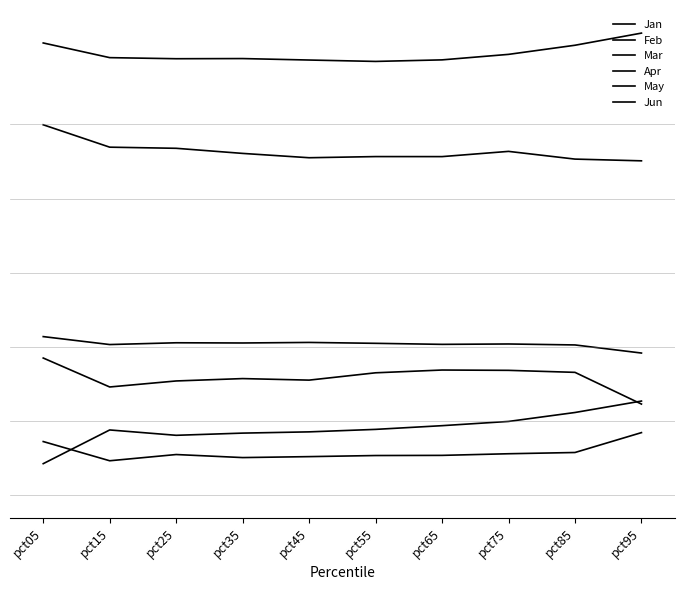

What is the value of the Jan point at the 7th from the left?

1.0